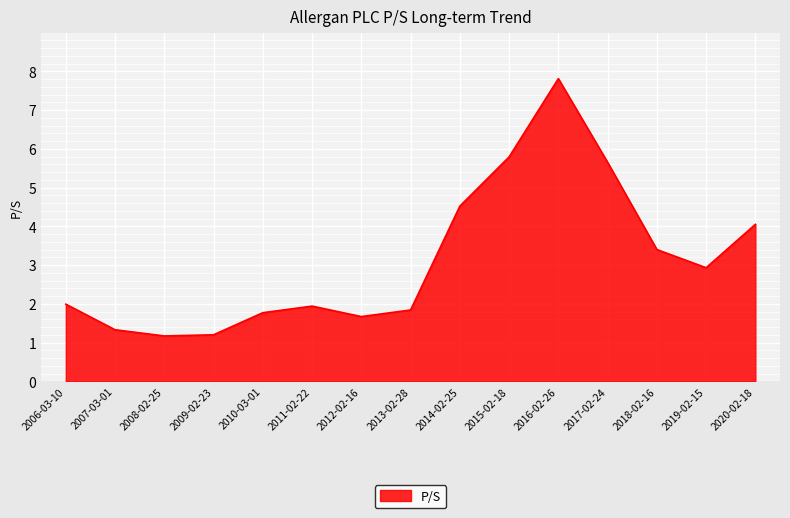

What position from the right is 2020-02-18?

1